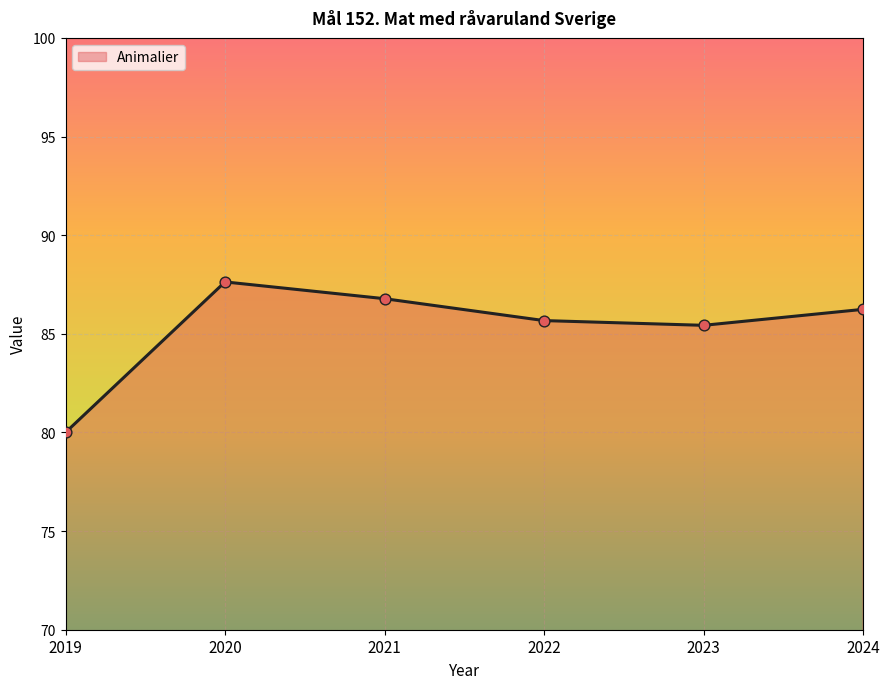

Between 2021 and 2022, which is larger?

2021